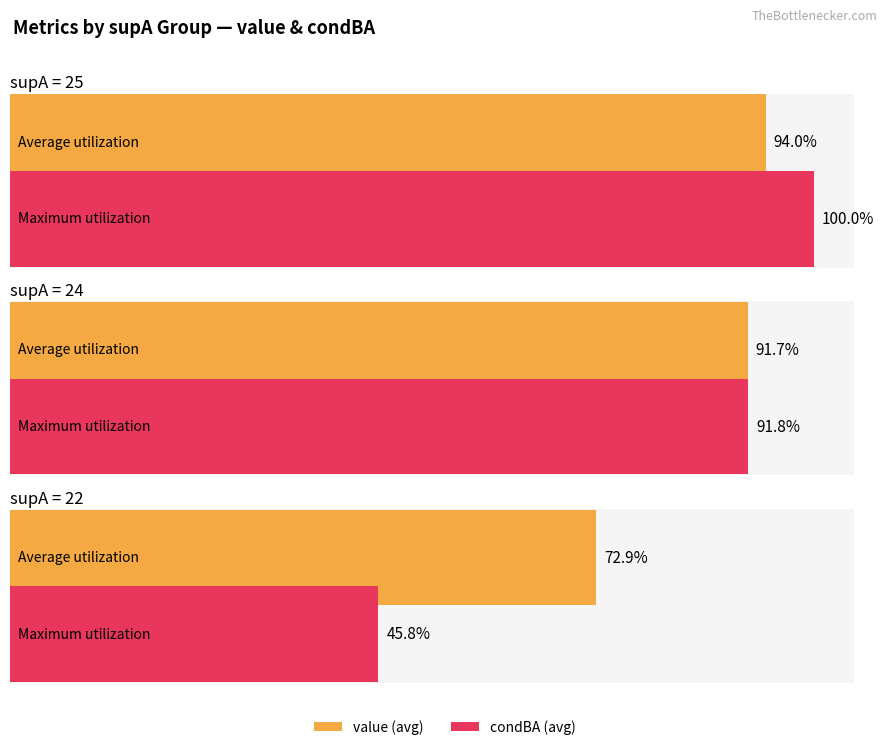

What is the label of the 2nd bar from the right?

25